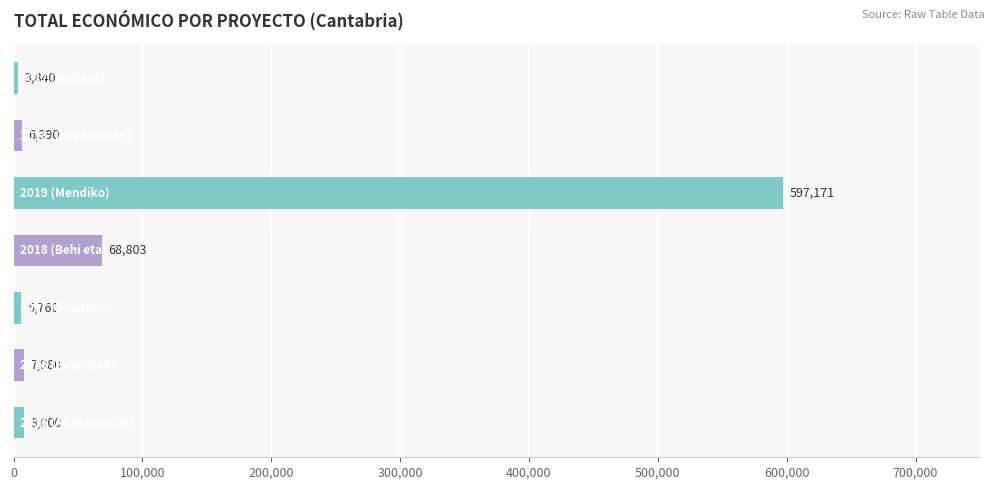

What is the maximum value shown in the chart?

597171